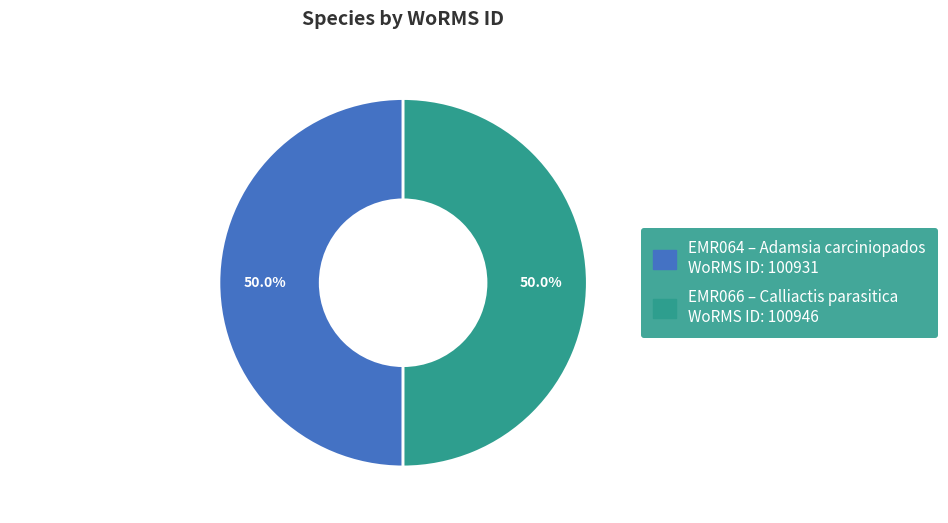

How much of the chart is everything except Adamsia carciniopados (EMR064)?

50.0%